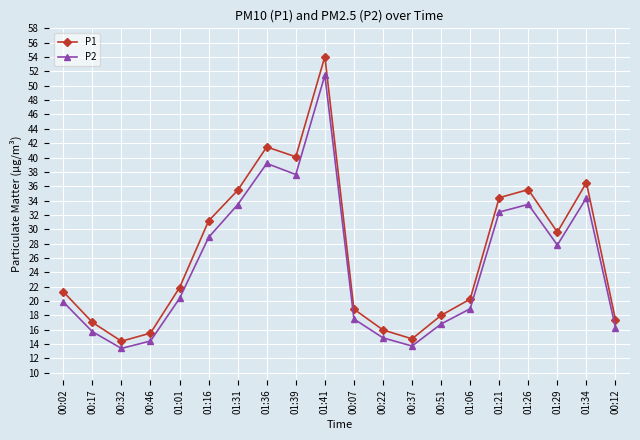

What is the minimum value shown in the chart?

13.4